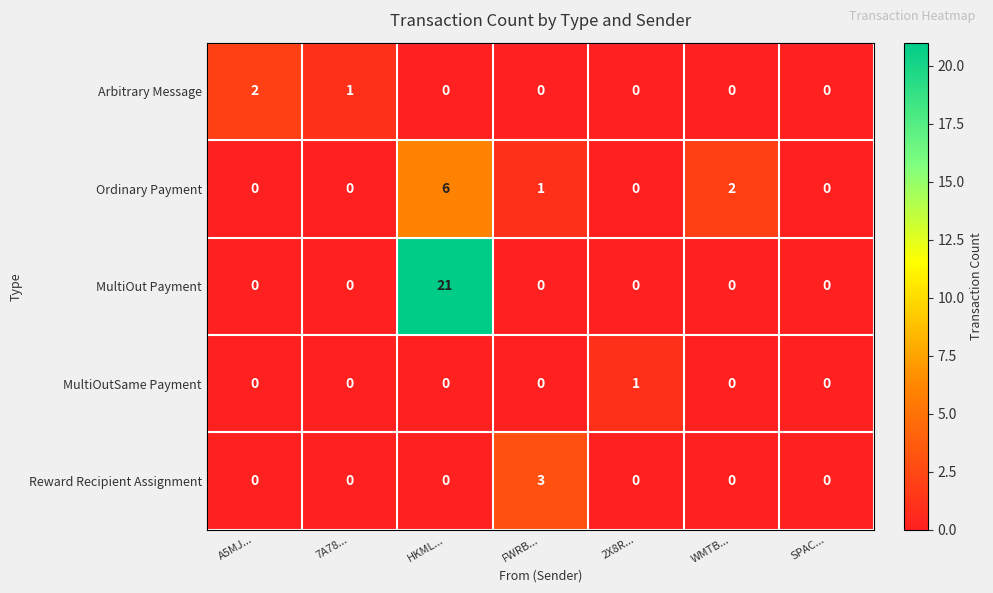

How many series are shown in this chart?

5